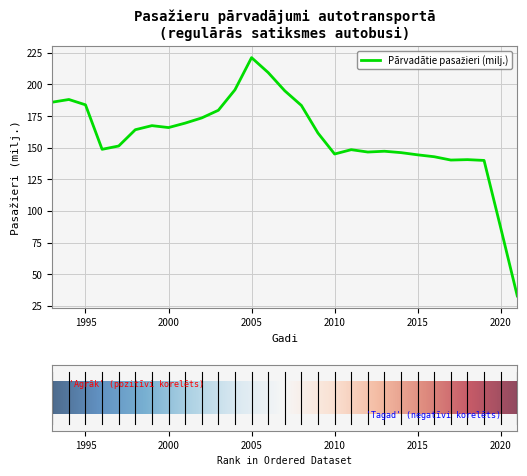

What is the minimum value shown in the chart?

32.9